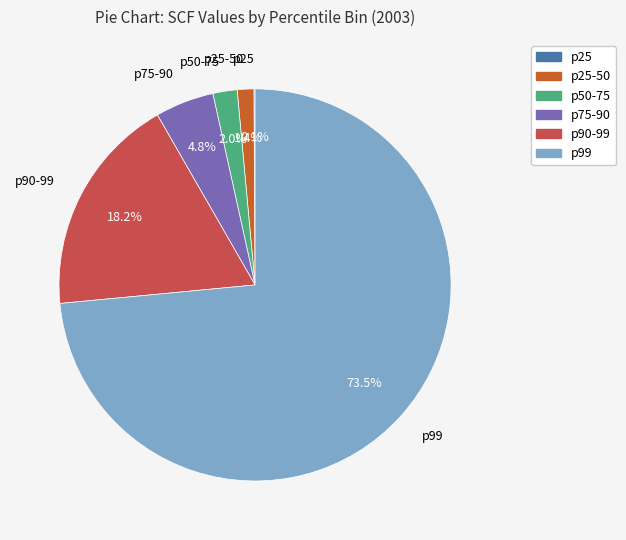

Is there any slice that represents more than half of the pie?

Yes